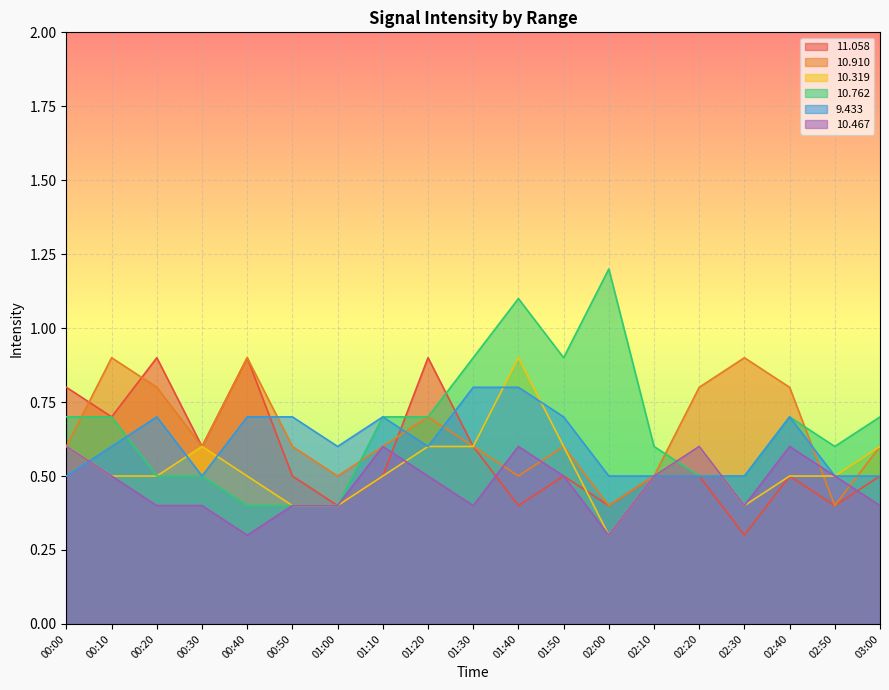

What is the label of the 11th point from the right?

01:20